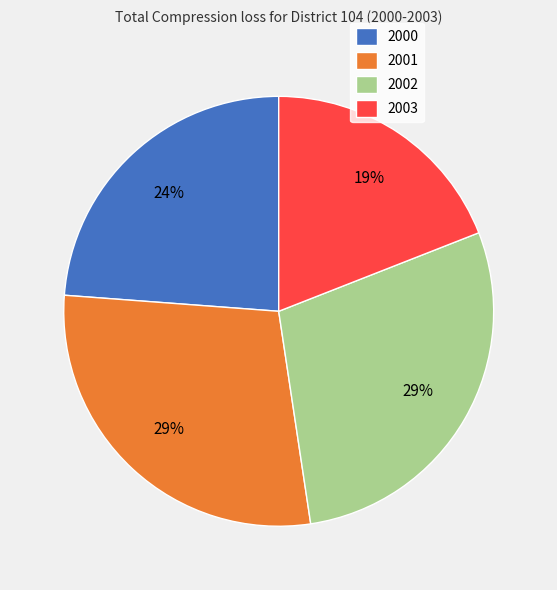

Is it true that 2003 is 19% of the pie?

True